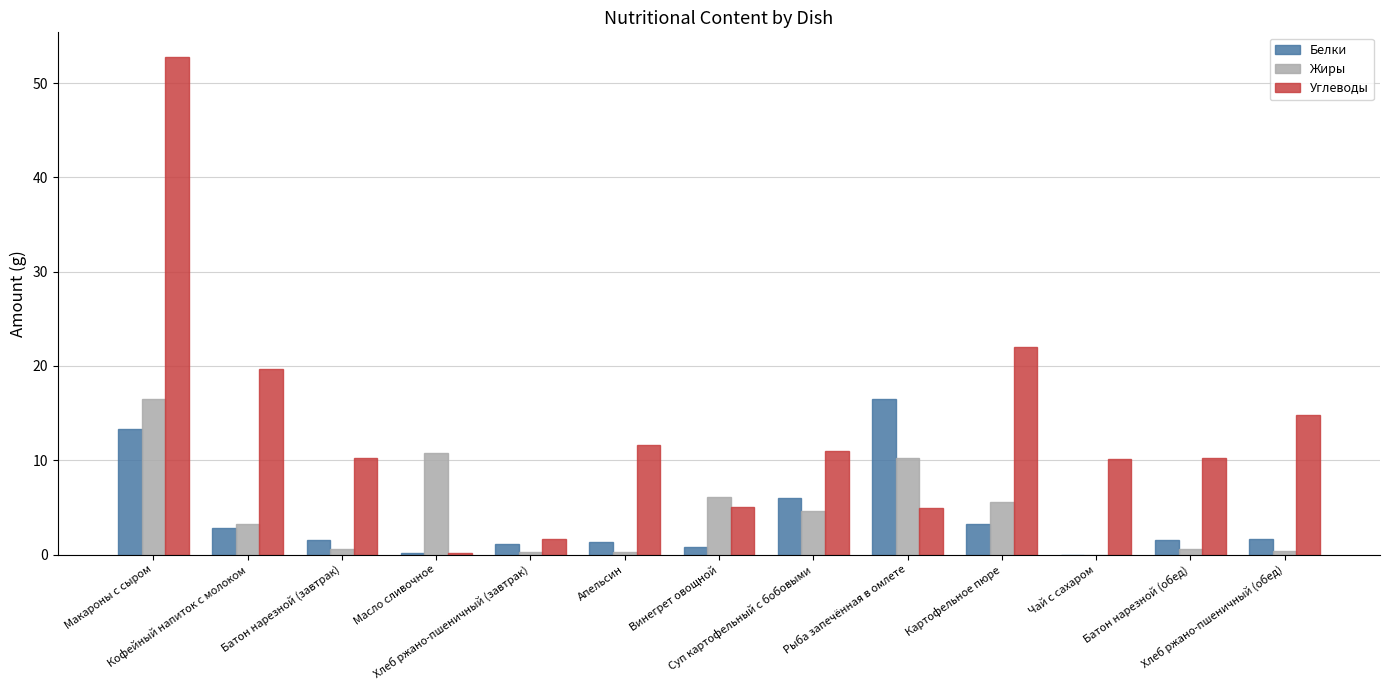

How many series are shown in this chart?

3